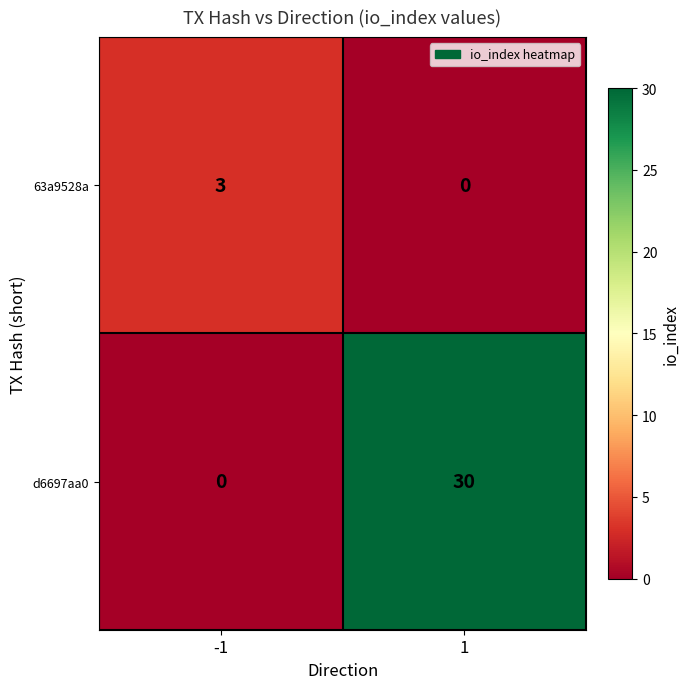

True or false: 63a9528a has a value of 3 at -1.

True